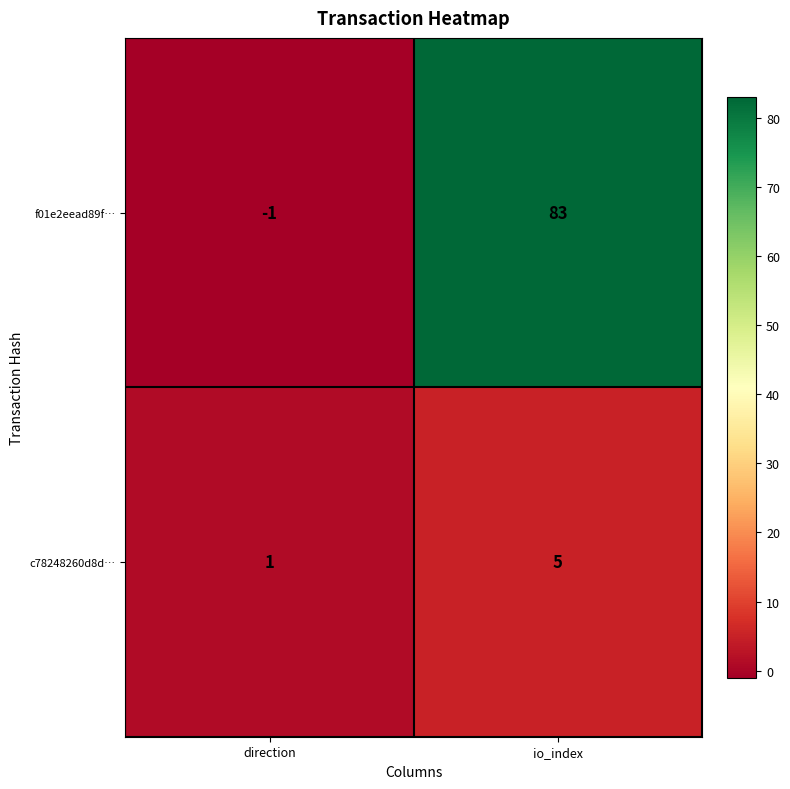

How many negative values does the f01e2eead89f… series have?

1